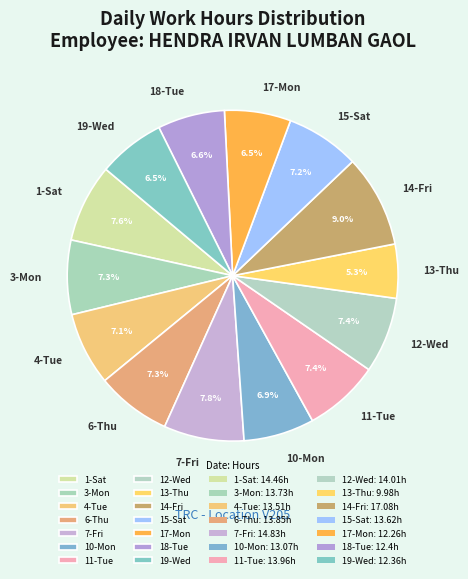

To the nearest percent, what percentage of the pie is 6-Thu?

7%